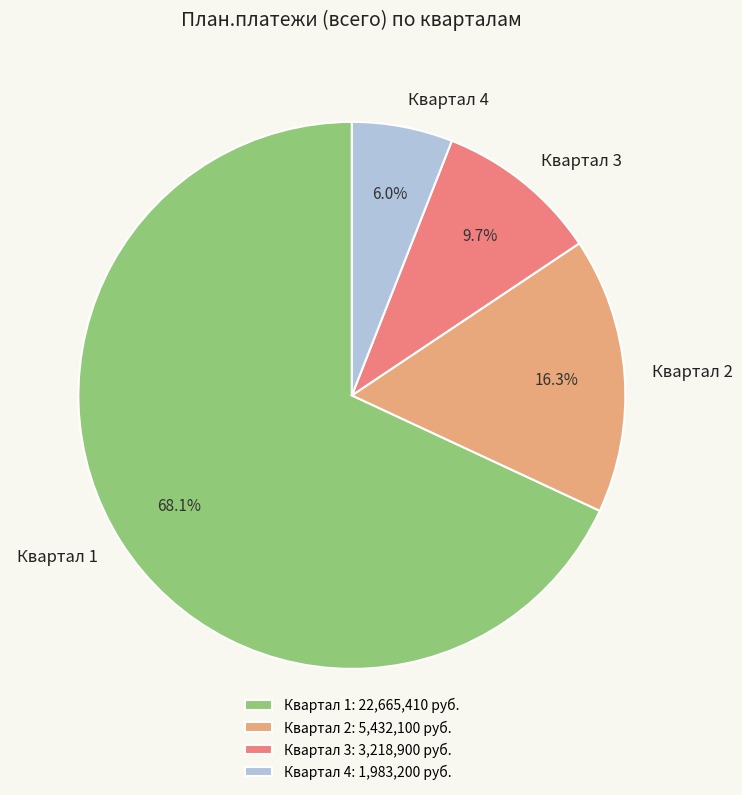

What is the total percentage of Квартал 3 and Квартал 1?

77.7%